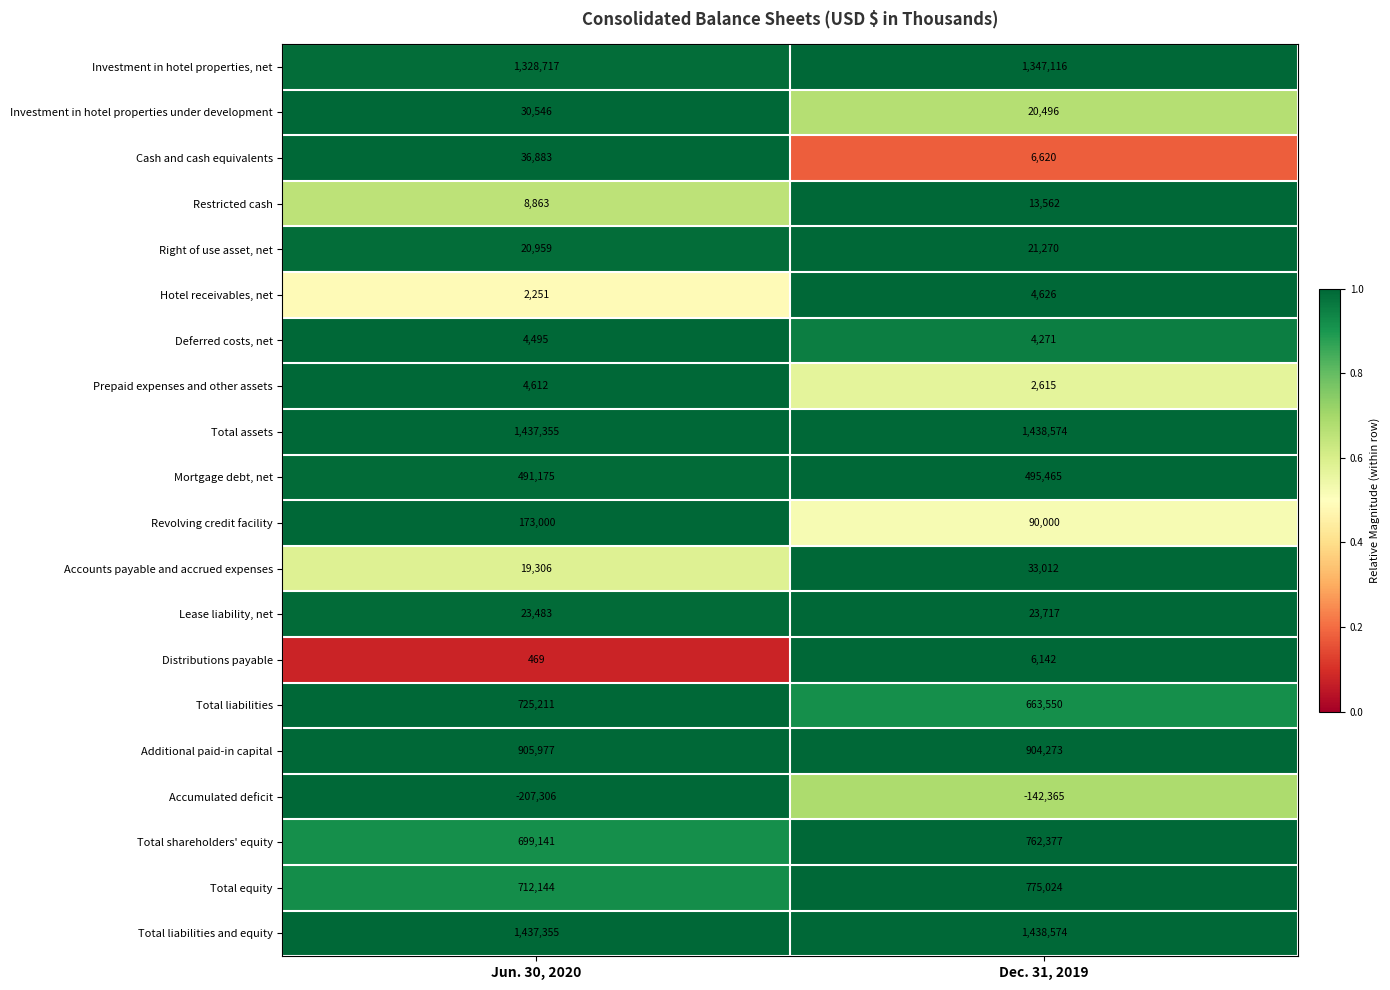

What is the difference between the highest and lowest values at Dec. 31, 2019?

1580939